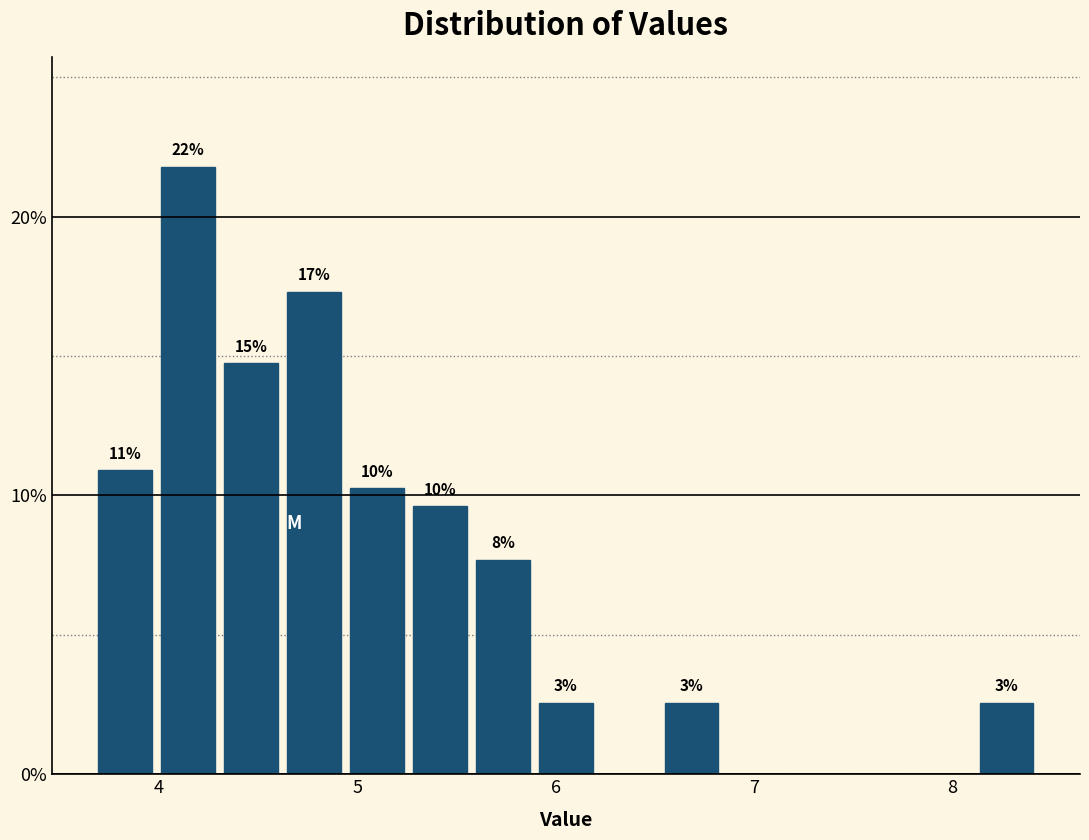

Around what value on the x-axis is the tallest bar? Give the approximate position of its centre, as read against the axis.

4.1